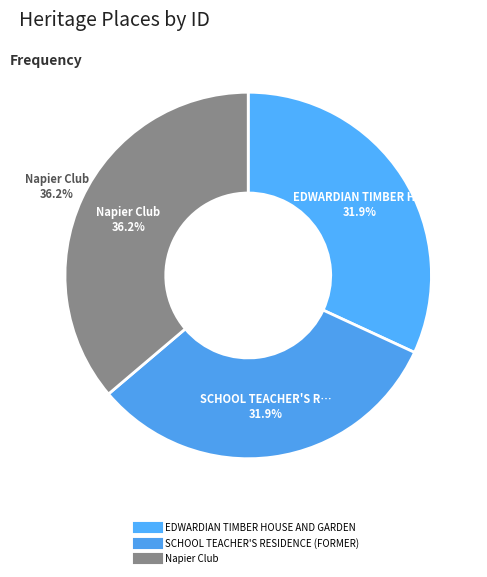

Which has a higher value, SCHOOL TEACHER'S RESIDENCE (FORMER) or Napier Club?

Napier Club